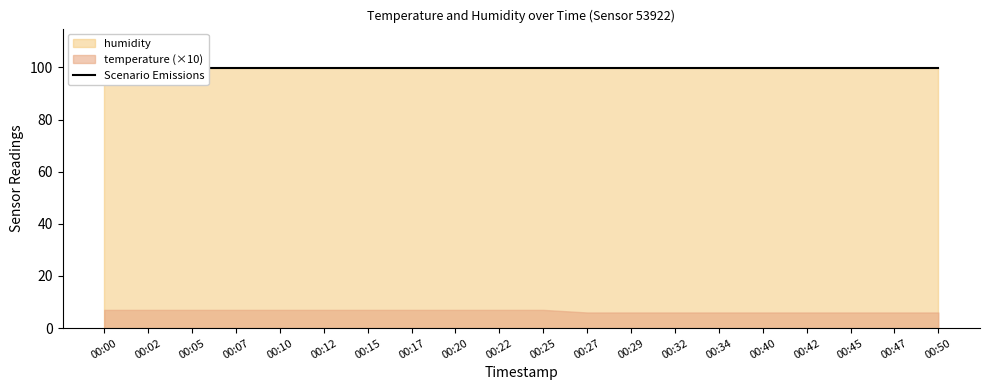

What is the minimum value for temperature?

0.6